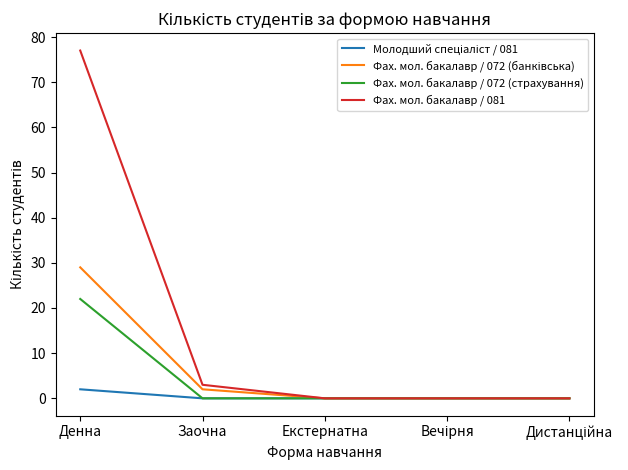

At which label is Фах. мол. бакалавр / 081 closest to 38?

Заочна